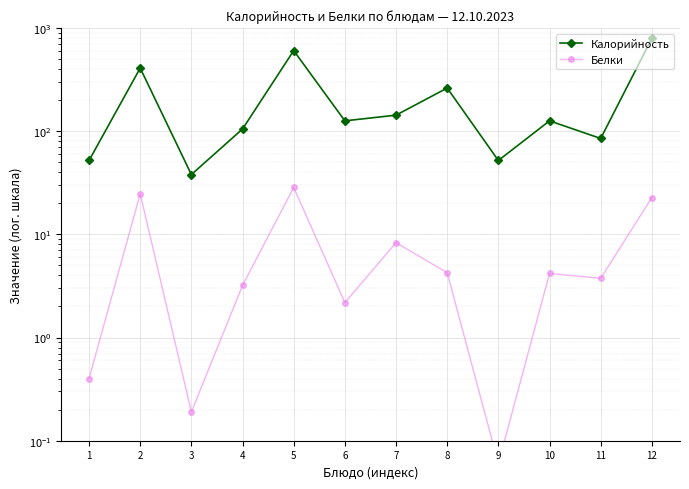

True or false: Калорийность and Белки cross at least once.

False